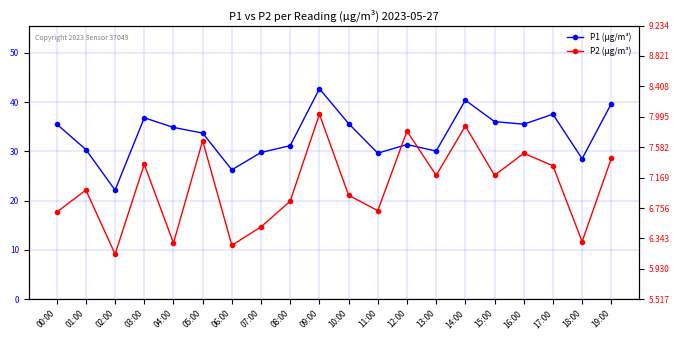

Reading left to right, transcribe all the data shown in this chart.

P1 (µg/m³): 35.5	30.4	22.1	36.8	34.9	33.7	26.2	29.8	31.1	42.7	35.6	29.6	31.4	30.1	40.4	36.0	35.5	37.5	28.5	39.7
P2 (µg/m³): 6.7	7.0	6.1	7.3	6.3	7.7	6.2	6.5	6.8	8.0	6.9	6.7	7.8	7.2	7.9	7.2	7.5	7.3	6.3	7.4